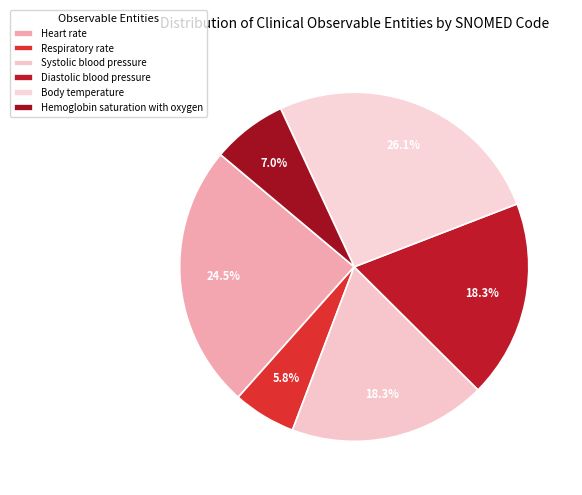

Is Hemoglobin saturation with oxygen the majority of the pie?

No